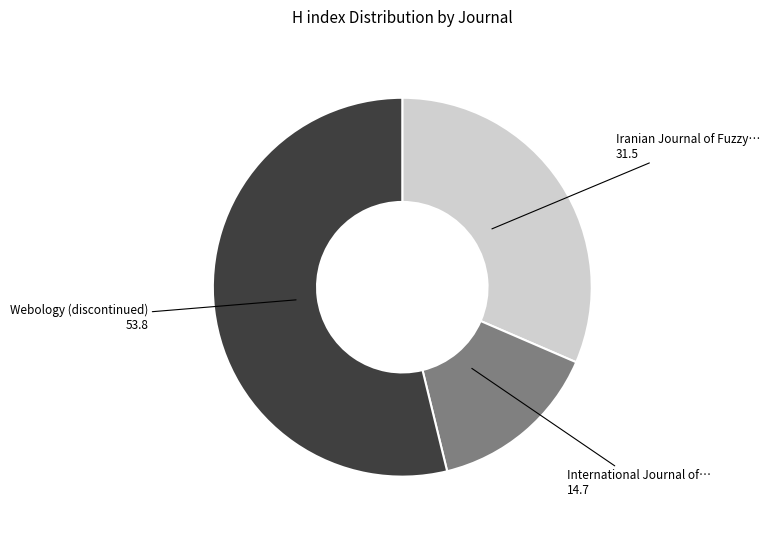

Does any single category account for the majority?

Yes